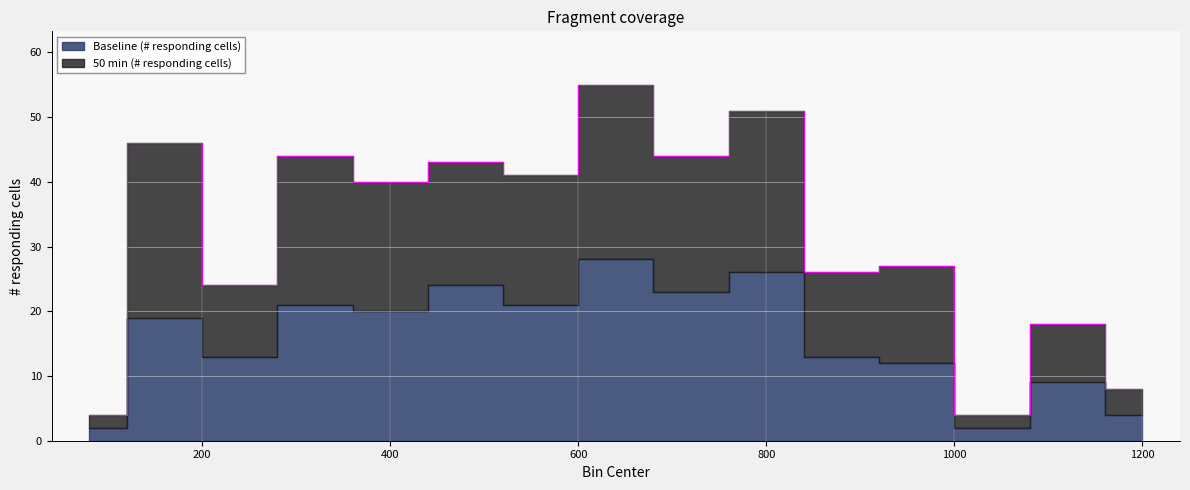

How many points are higher than both their immediate neighbors (excluding endpoints)?

7